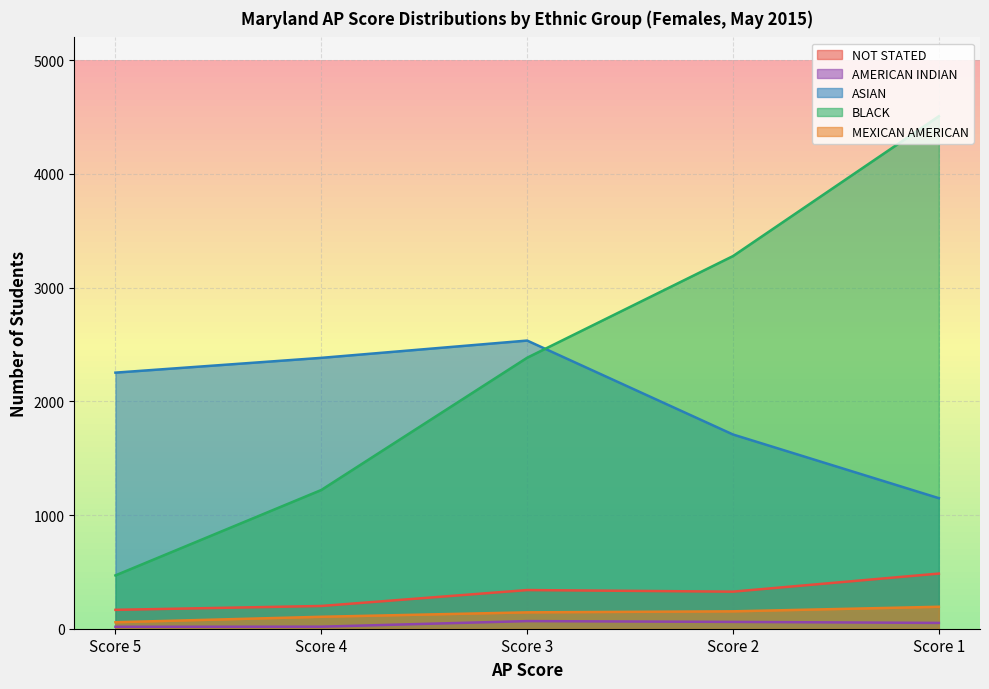

What is the minimum value for NOT STATED?

166